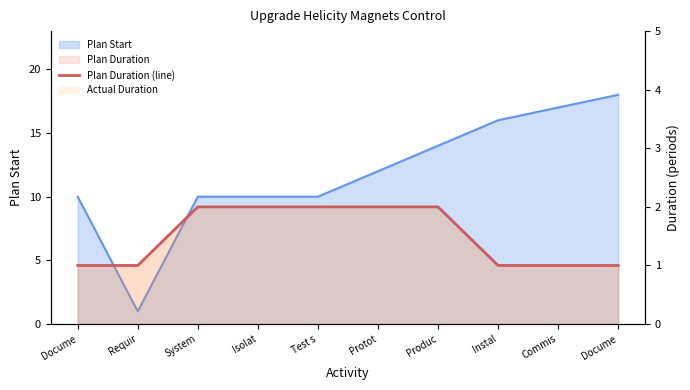

Reading left to right, what are all the values shown in this chart?

Docume=1	Requir=1	System=2	Isolat=2	Test s=2	Protot=2	Produc=2	Instal=1	Commis=1	Docume=1